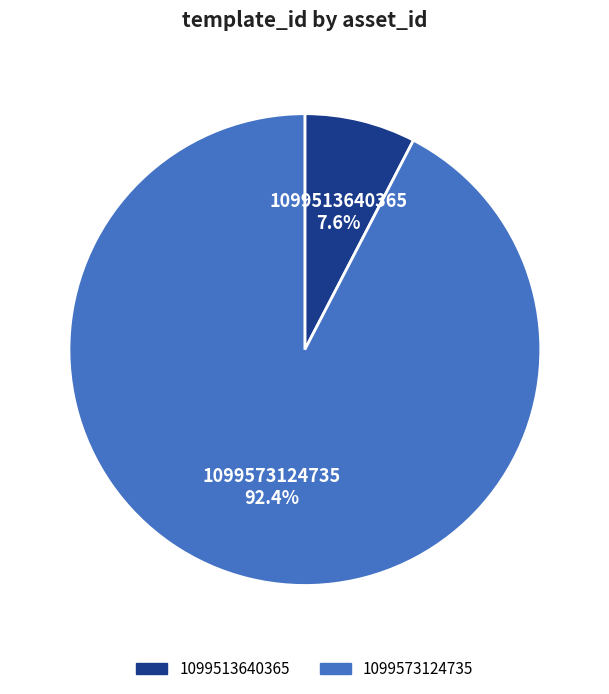

The 1099513640365 slice represents 8% of the pie. True or false?

True